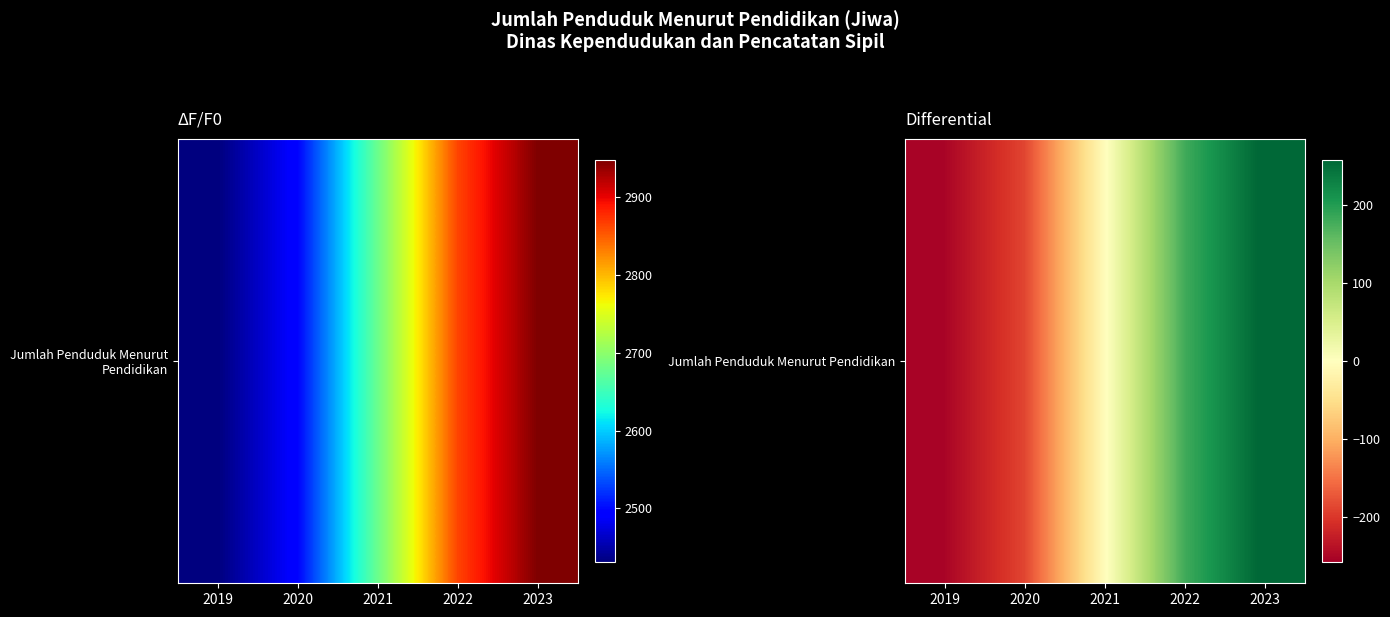

At which category does the chart reach its peak across all series?

2023